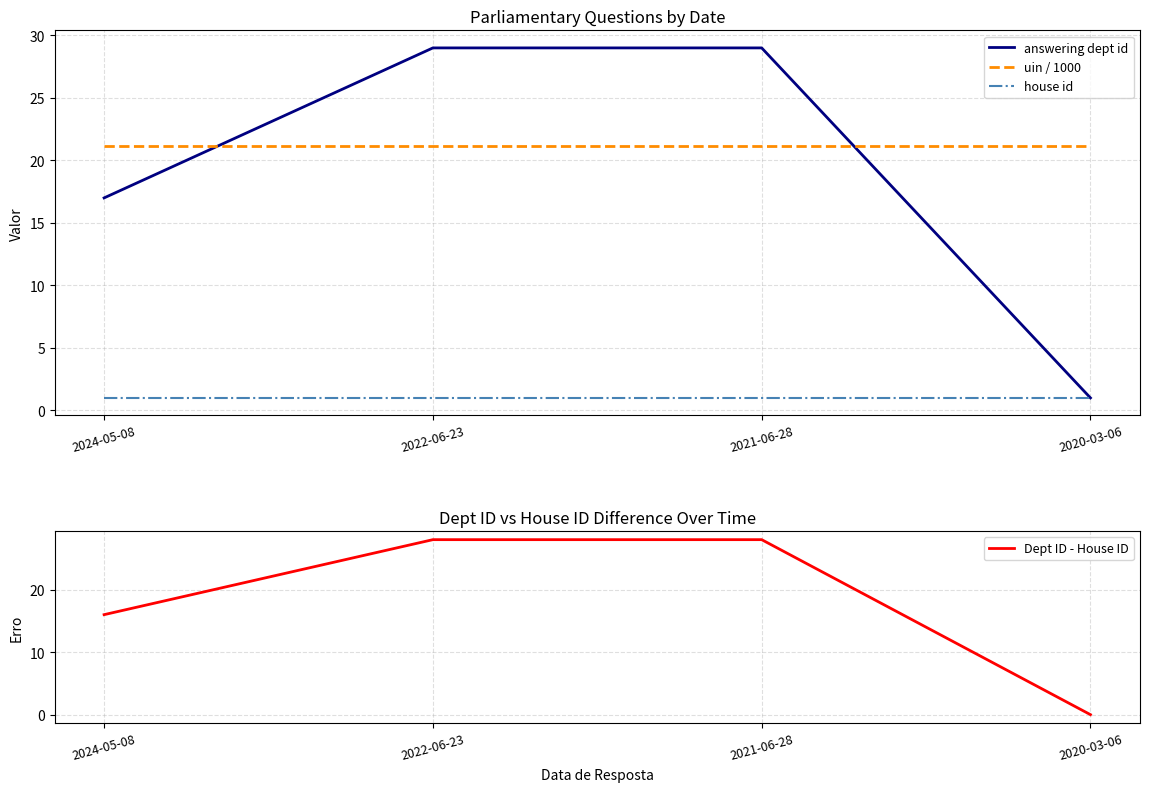

Is the value of uin / 1000 at 2020-03-06 greater than the value of uin /1000 at 2022-06-23?

No